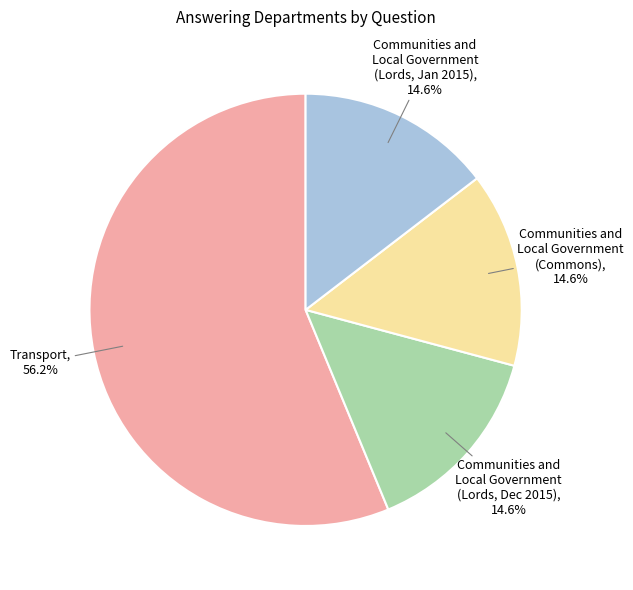

Which has a higher value, Transport or Communities and Local Government (Lords, Jan 2015)?

Transport